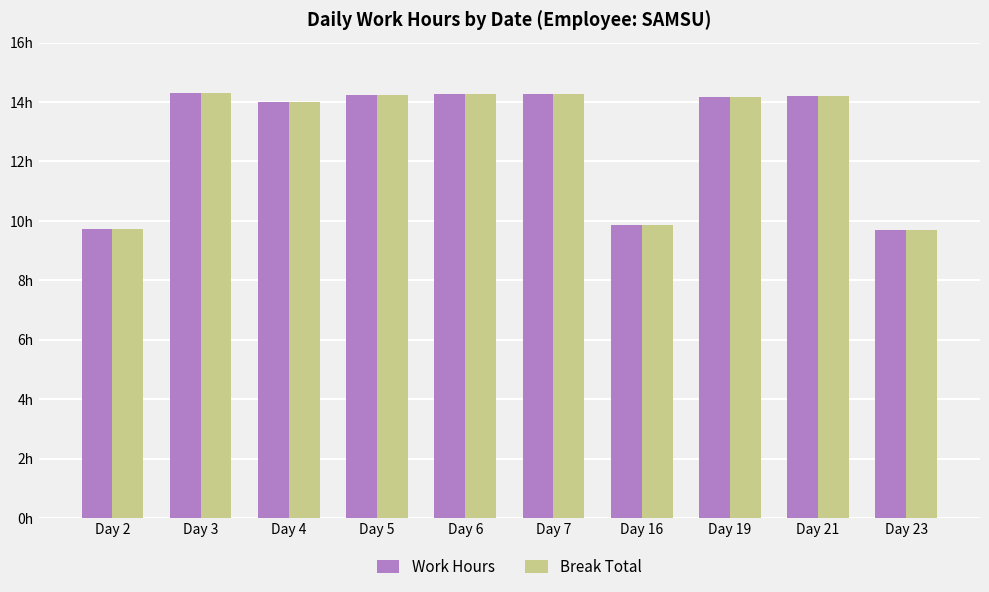

List the labels in order of Work Hours value, largest first.

Day 3, Day 6, Day 7, Day 5, Day 21, Day 19, Day 4, Day 16, Day 2, Day 23